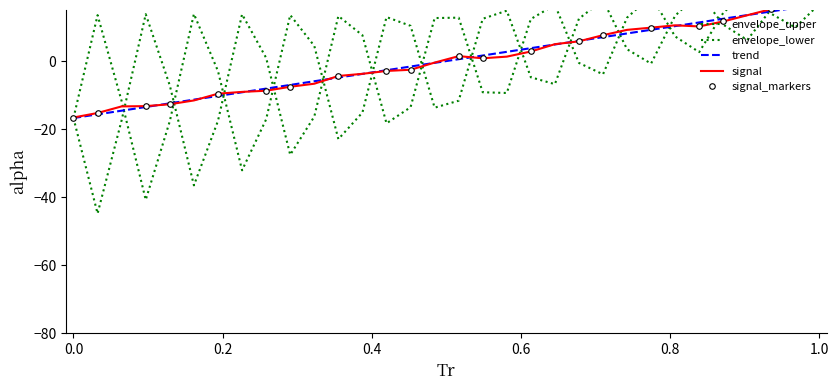

Which category has the highest value across all series?

1.0